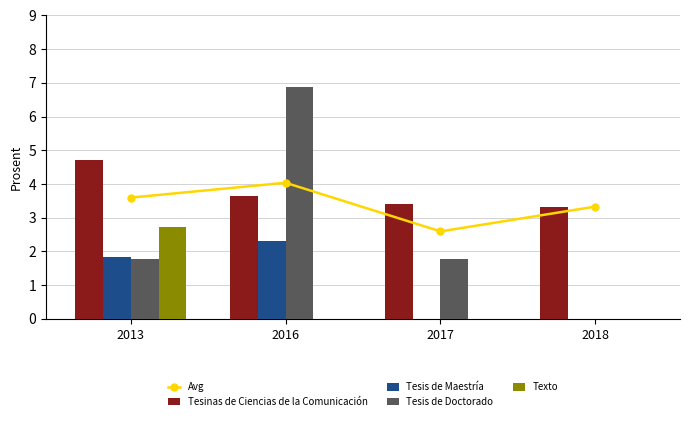

At which label is Tesinas de Ciencias de la Comunicación closest to 4?

2016